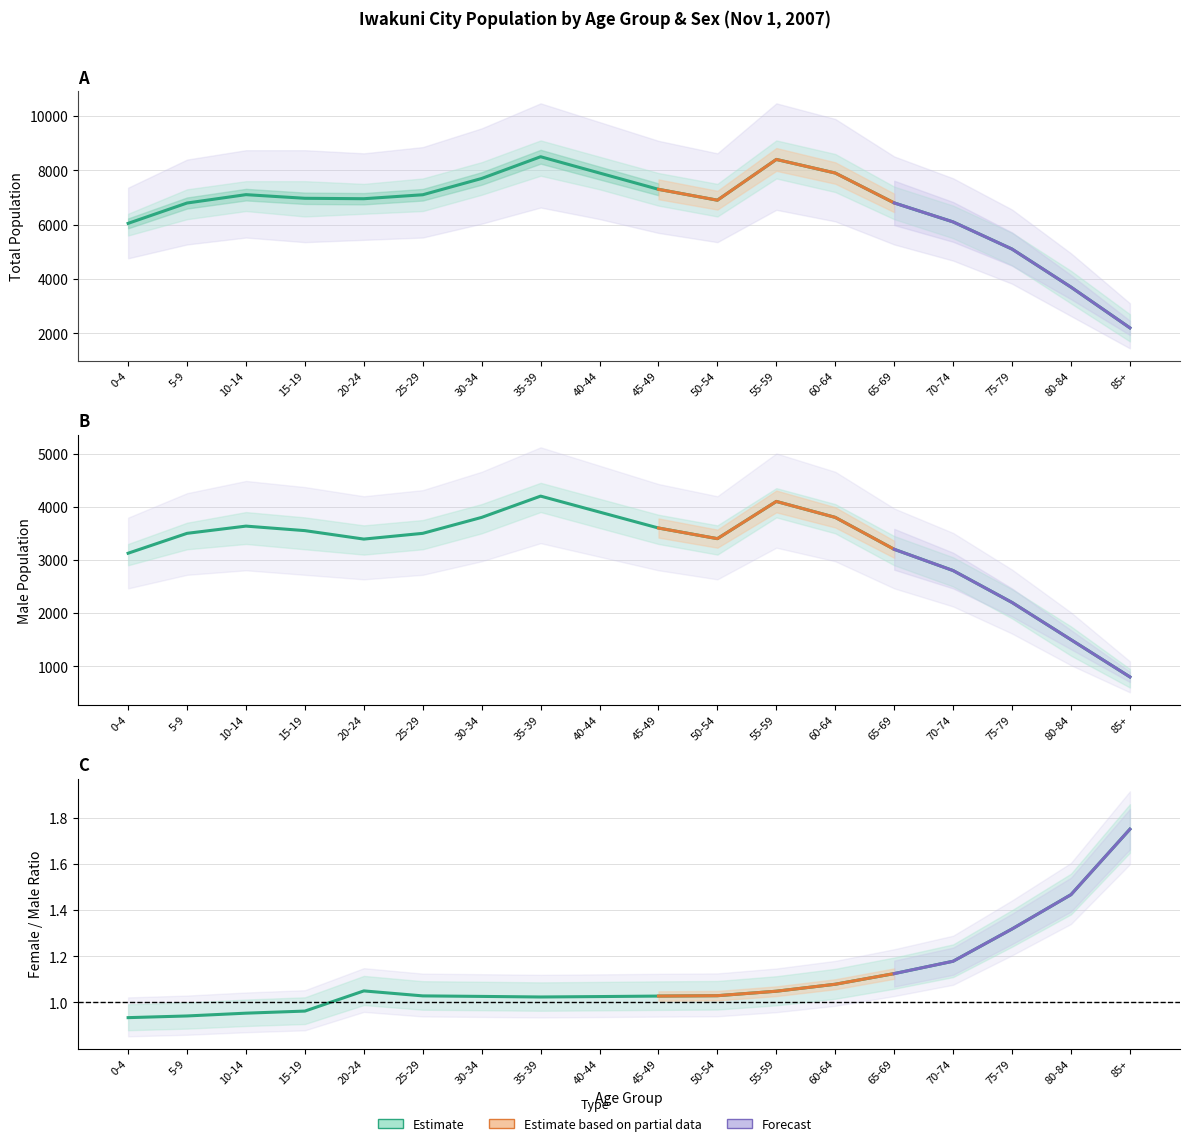

At how many categories does at least one series exceed 1252?

18